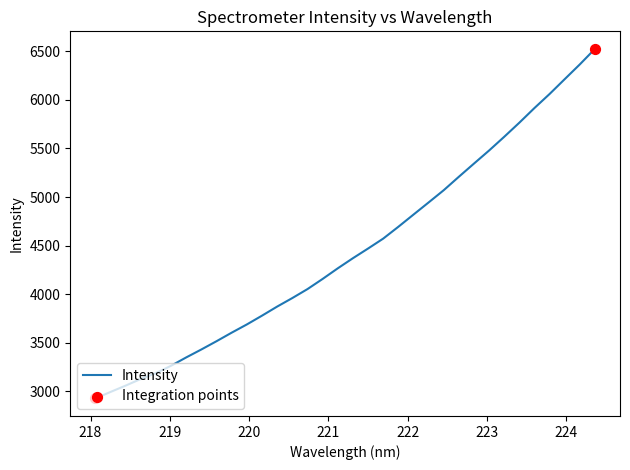

What is the greatest value displayed?

6526.8